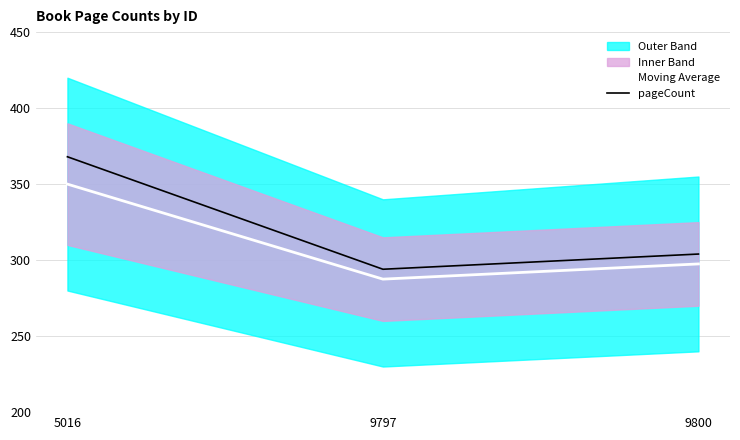

Between 5016 and 9800, which series saw the biggest shift?

pageCount